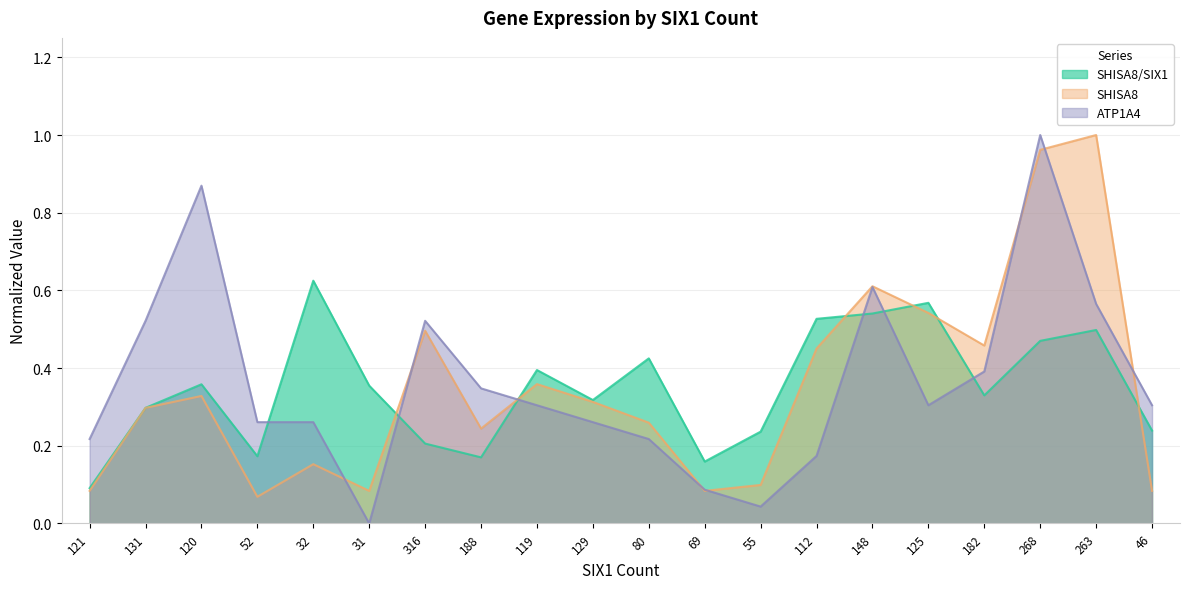

What value does the SHISA8 series have at 316?

0.5